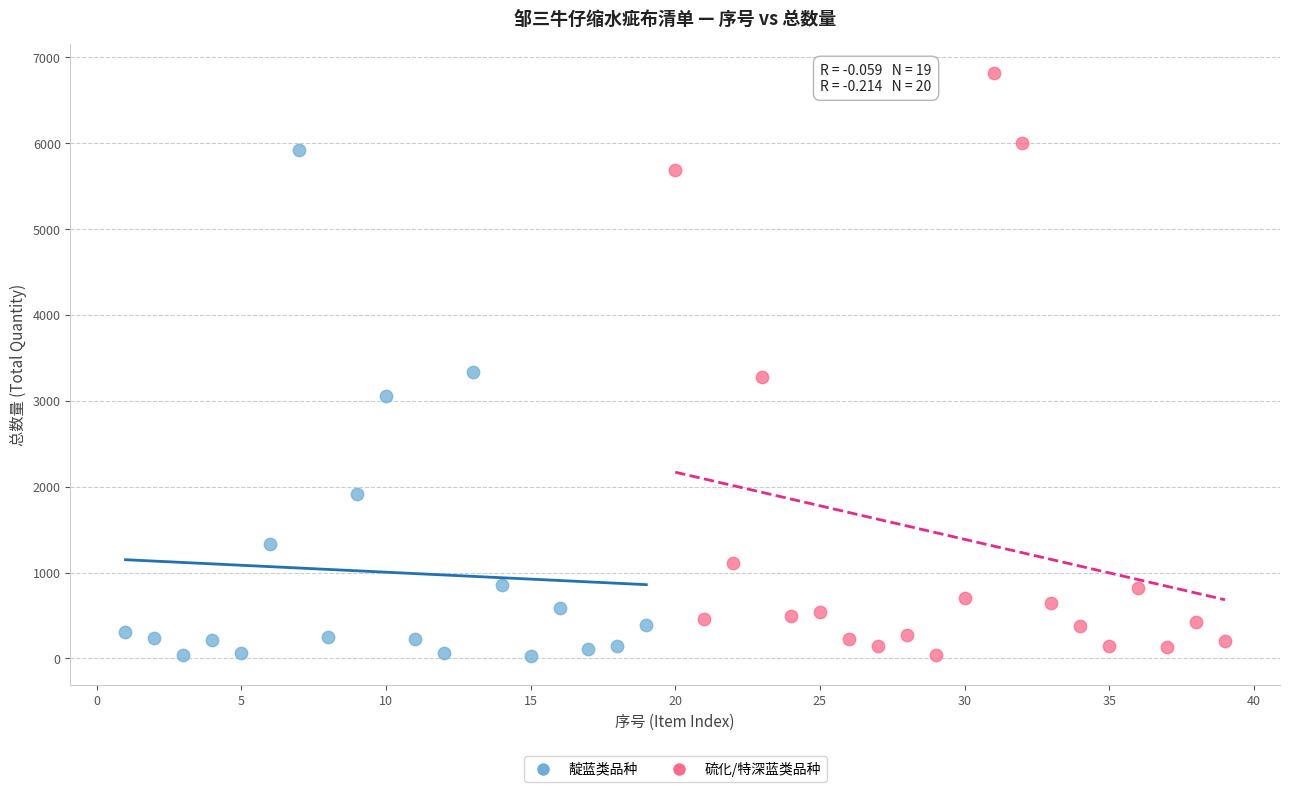

Which series has the widest spread of Y values?

硫化/特深蓝类品种